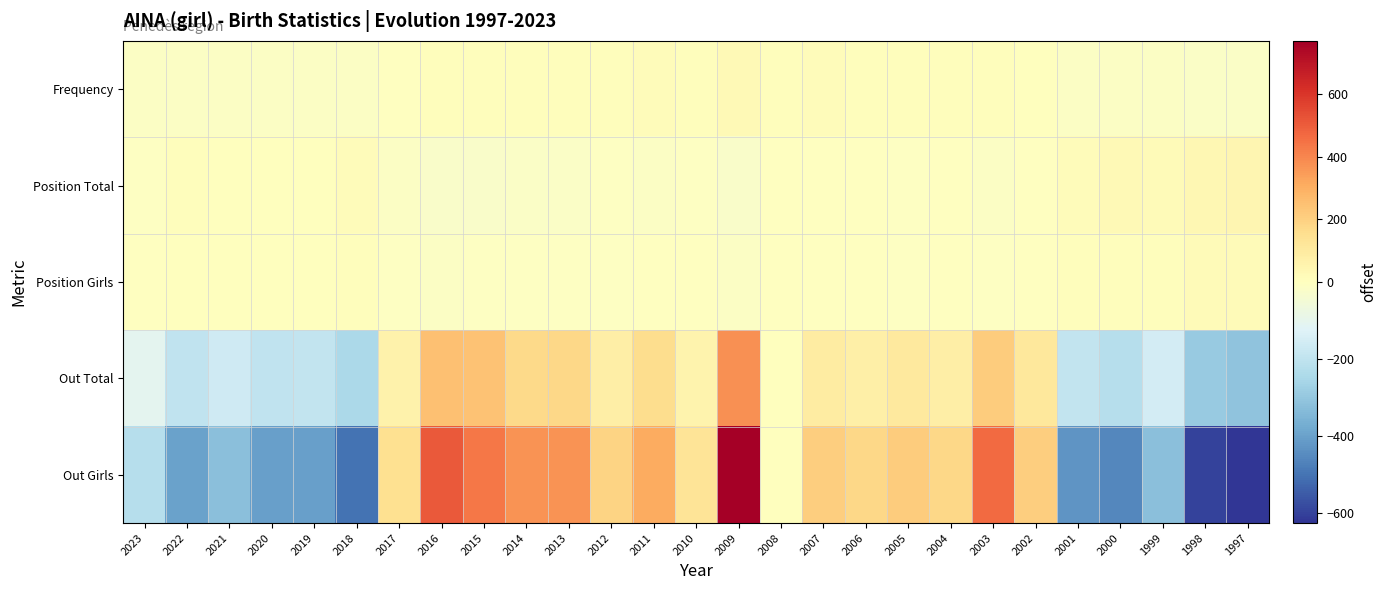

What is the spread (max minus min) of values at 2001?

444.1